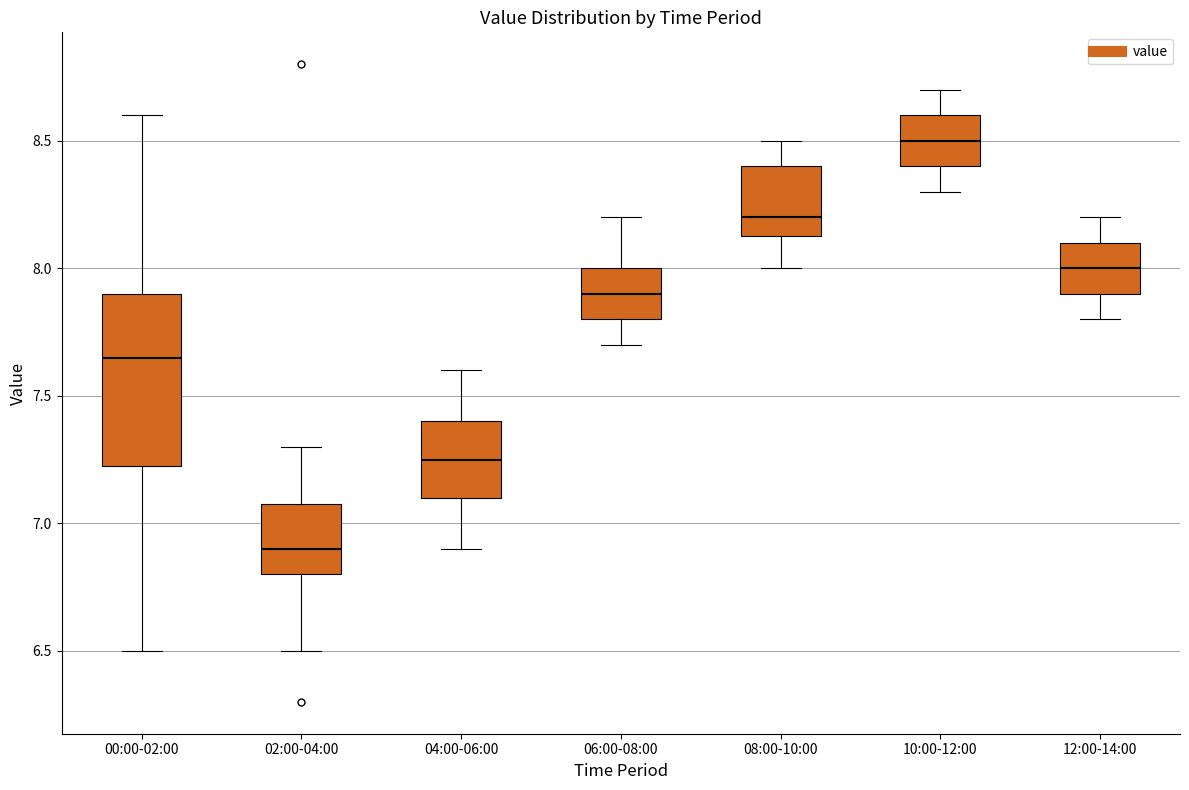

Where is the upper edge of the box for 08:00-10:00 on the y-axis? The values are not printed on the chart, so give them approximately, as read against the axis.

8.40